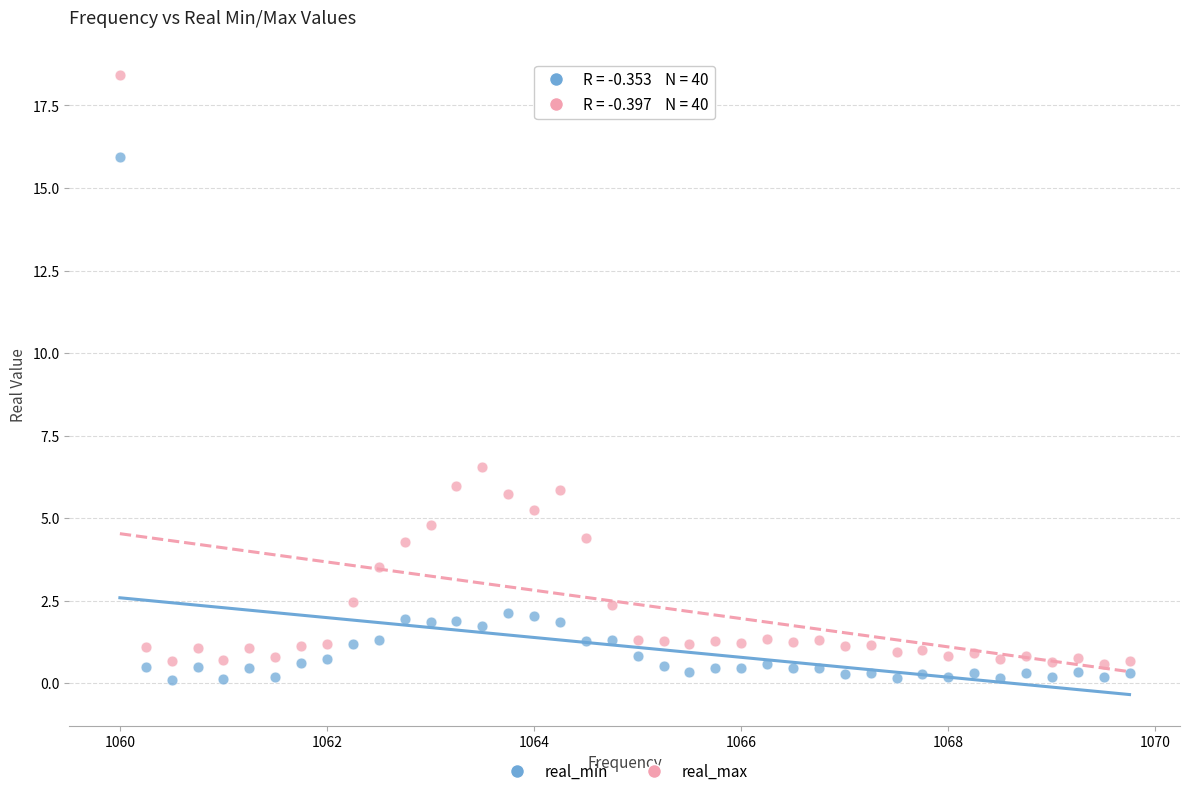

Across all series, what Y value is closest to 9?

6.6